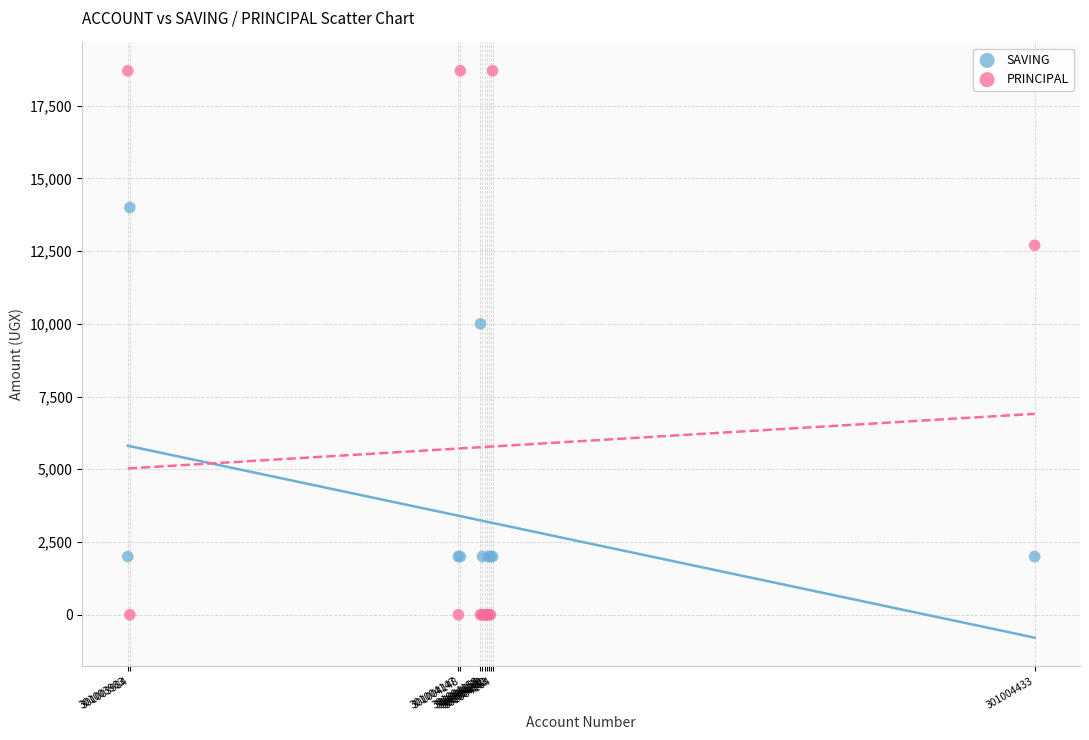

What are all the series names shown in the legend?

SAVING, PRINCIPAL